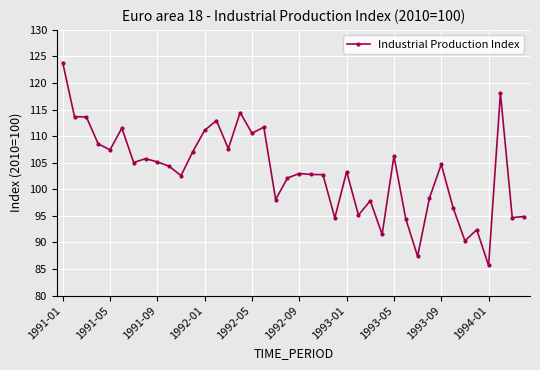

What is the value of the 31st point from the left?

87.4